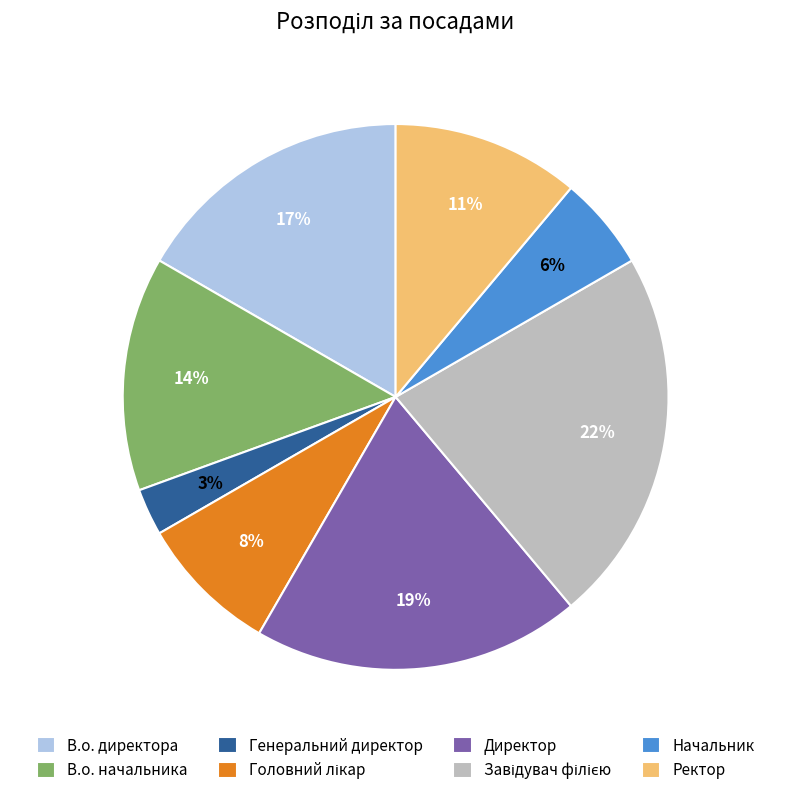

Does any single category account for the majority?

No